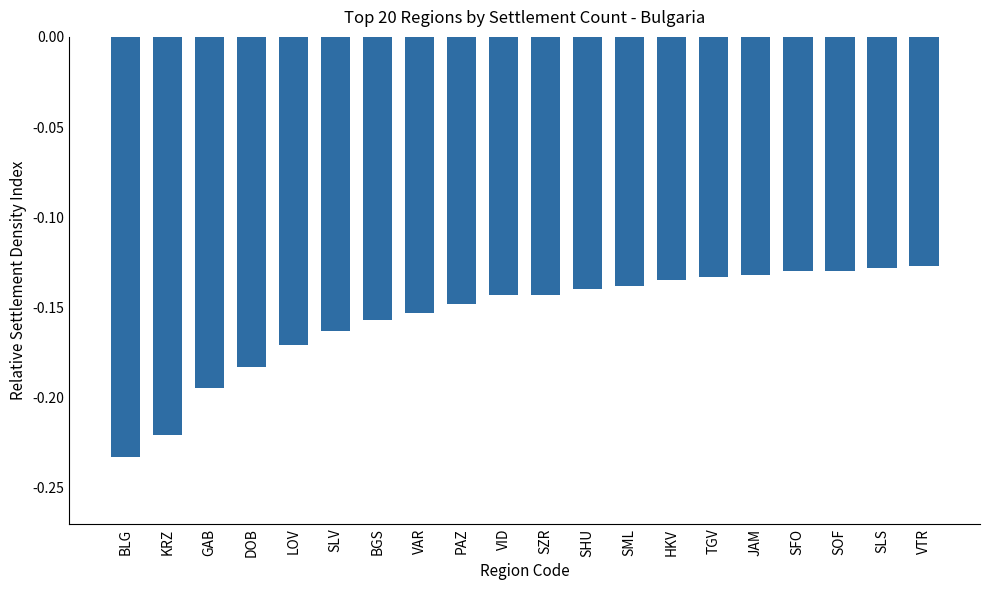

What is the sum of all values?

-3.1